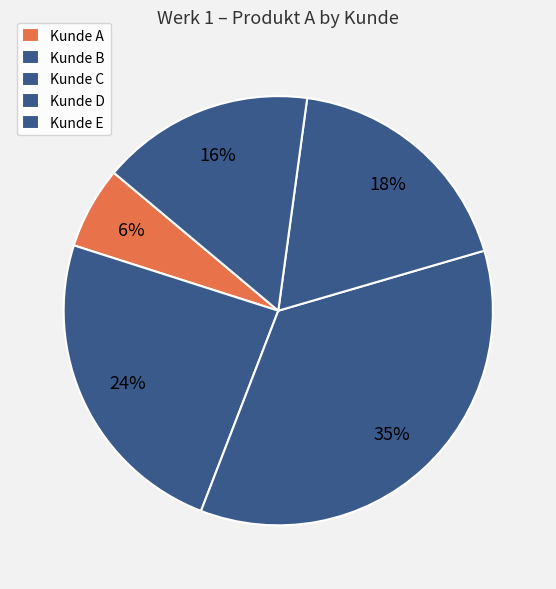

Rank the categories by value from lowest to highest.

Kunde A, Kunde E, Kunde D, Kunde B, Kunde C